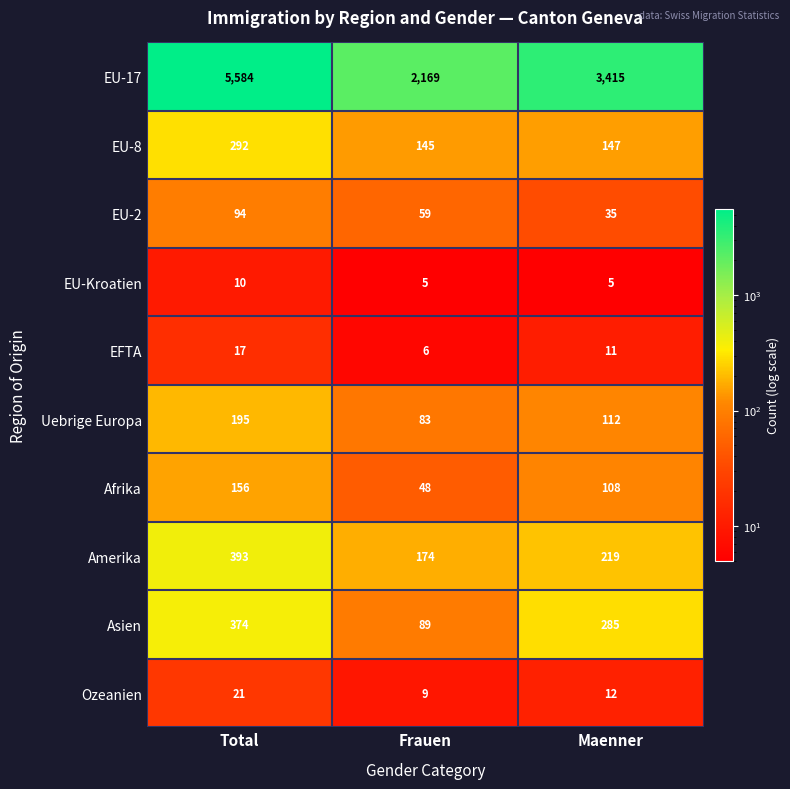

Where does the Asien series first go above 285?

Total